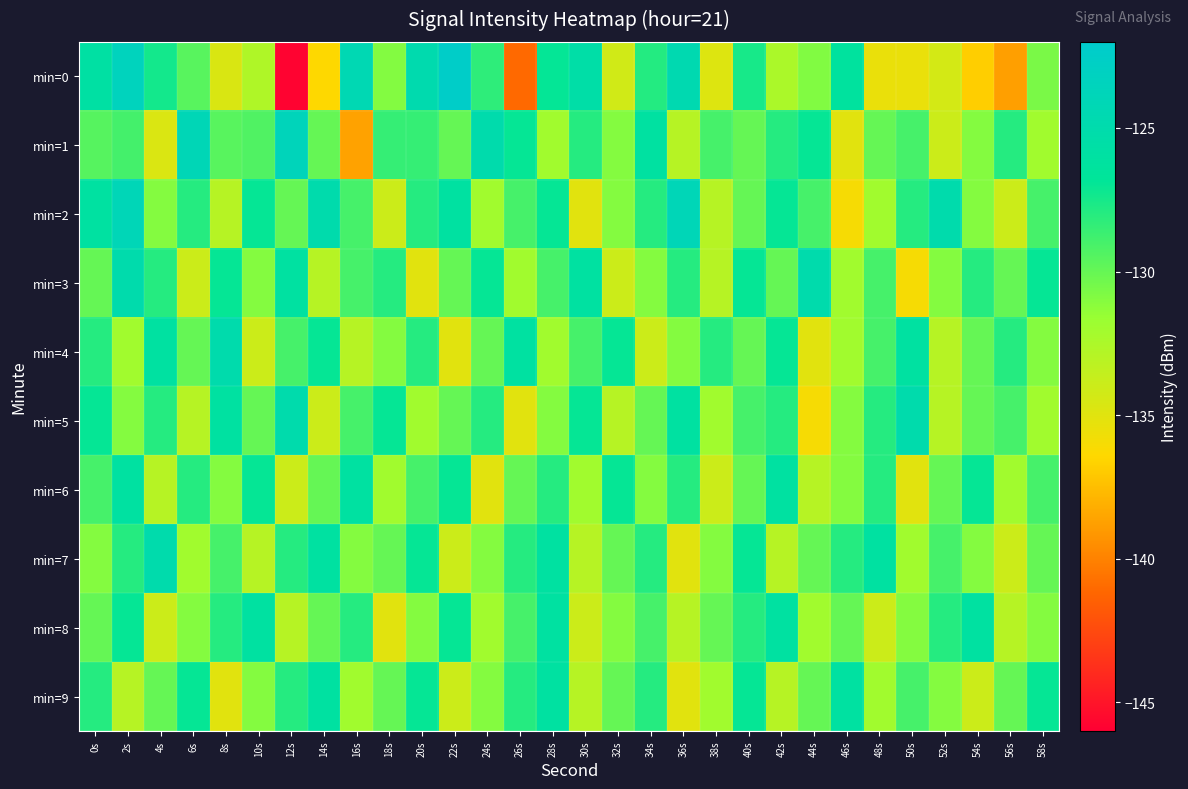

Which label corresponds to the largest value in the chart?

22s